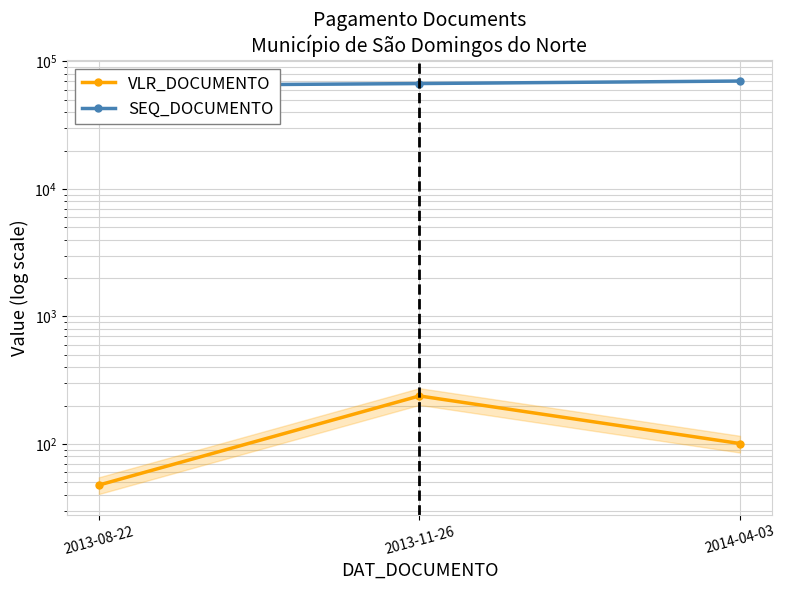

What is the sum of the SEQ_DOCUMENTO values at 2013-11-26 and 2013-08-22?

131574.0